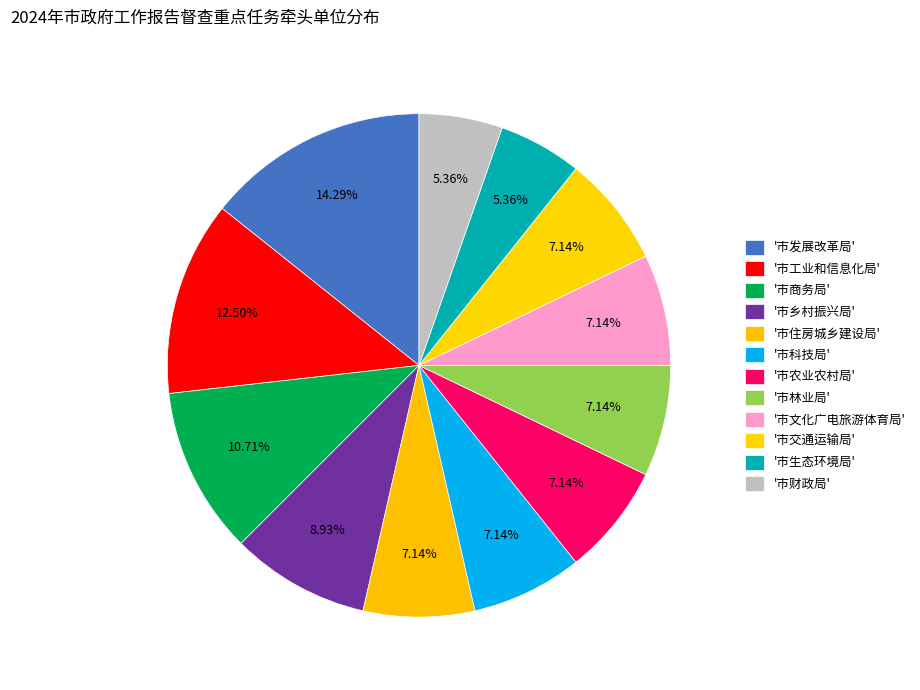

How many slices are in this pie chart?

12